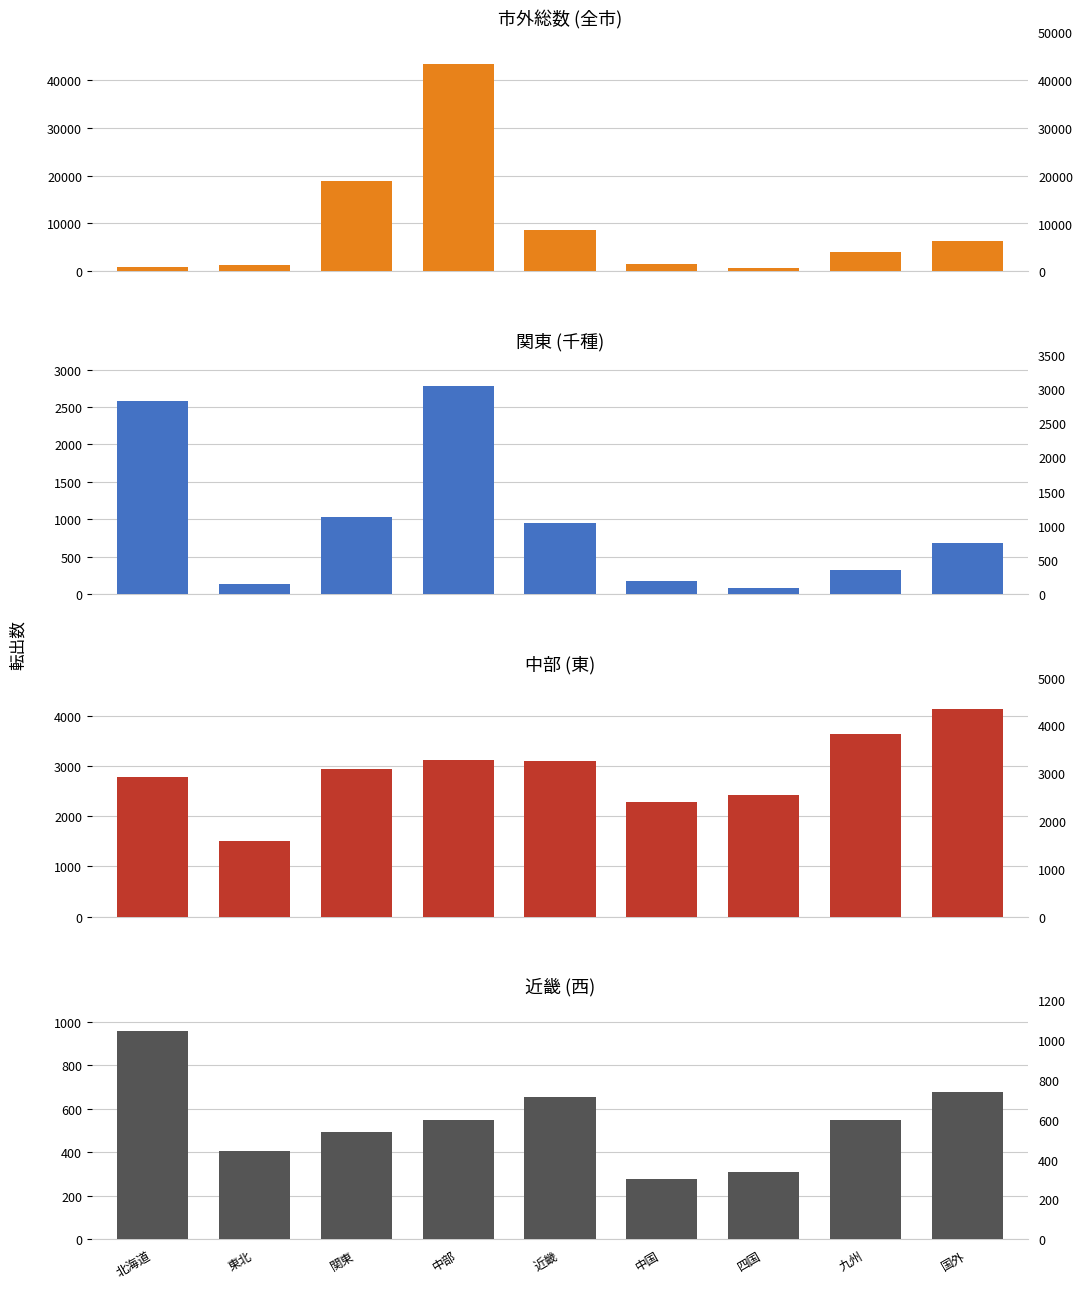

How many groups of bars are there?

9